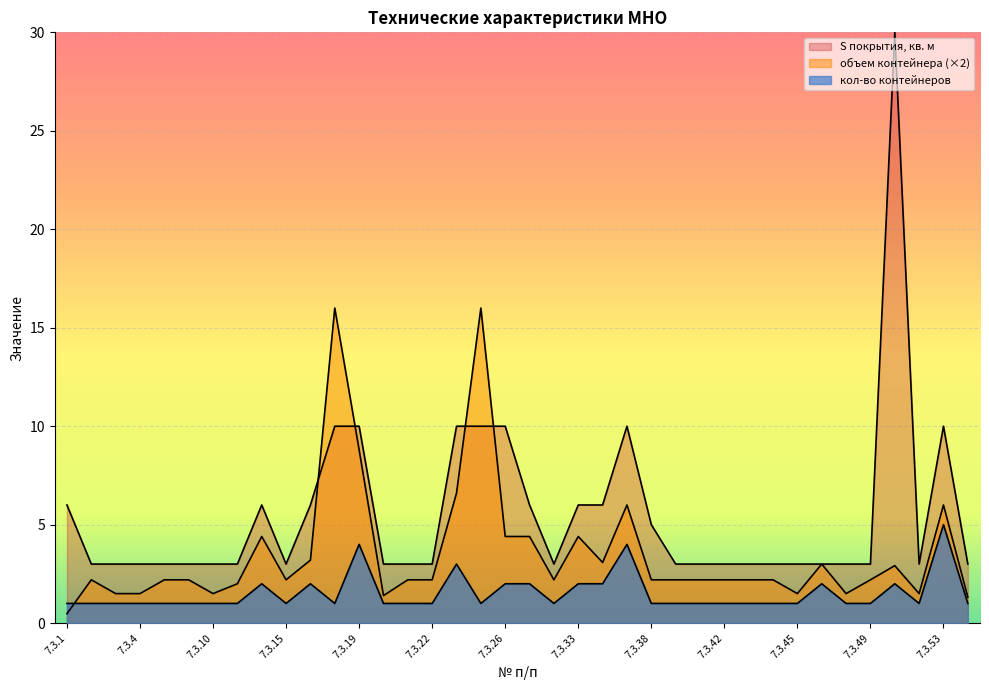

Reading right to left, what are all the values shown in this chart?

кол-во контейнеров: 7.3.54=1.0	7.3.53=5.0	7.3.51=1.0	7.3.50=2.0	7.3.49=1.0	7.3.47=1.0	7.3.46=2.0	7.3.45=1.0	7.3.44=1.0	7.3.43=1.0	7.3.42=1.0	7.3.41=1.0	7.3.40=1.0	7.3.38=1.0	7.3.35=4.0	7.3.34=2.0	7.3.33=2.0	7.3.30=1.0	7.3.29=2.0	7.3.26=2.0	7.3.24=1.0	7.3.23=3.0	7.3.22=1.0	7.3.21=1.0	7.3.20=1.0	7.3.19=4.0	7.3.18=1.0	7.3.17=2.0	7.3.15=1.0	7.3.14=2.0	7.3.13=1.0	7.3.10=1.0	7.3.9=1.0	7.3.7=1.0	7.3.4=1.0	7.3.3=1.0	7.3.2=1.0	7.3.1=1.0
объем контейнера: 7.3.54=1.3	7.3.53=6.0	7.3.51=1.5	7.3.50=2.9	7.3.49=2.2	7.3.47=1.5	7.3.46=3.0	7.3.45=1.5	7.3.44=2.2	7.3.43=2.2	7.3.42=2.2	7.3.41=2.2	7.3.40=2.2	7.3.38=2.2	7.3.35=6.0	7.3.34=3.1	7.3.33=4.4	7.3.30=2.2	7.3.29=4.4	7.3.26=4.4	7.3.24=16.0	7.3.23=6.6	7.3.22=2.2	7.3.21=2.2	7.3.20=1.4	7.3.19=8.8	7.3.18=16.0	7.3.17=3.2	7.3.15=2.2	7.3.14=4.4	7.3.13=2.0	7.3.10=1.5	7.3.9=2.2	7.3.7=2.2	7.3.4=1.5	7.3.3=1.5	7.3.2=2.2	7.3.1=0.5